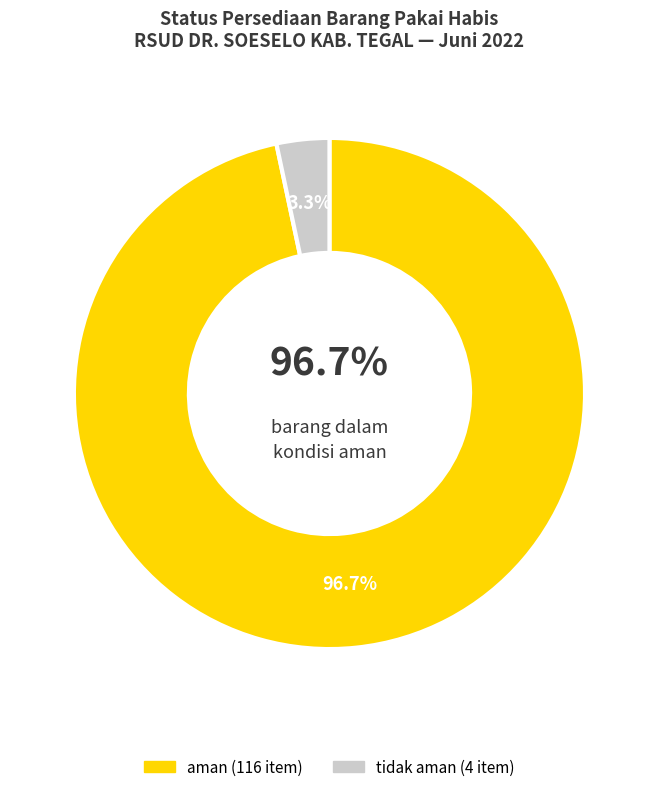

What is the change in value from aman to tidak aman?

-112